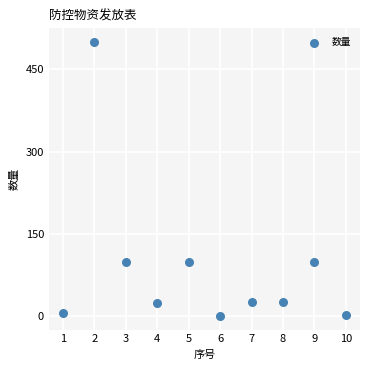

What is the range of Y values (max minus min)?

499.0